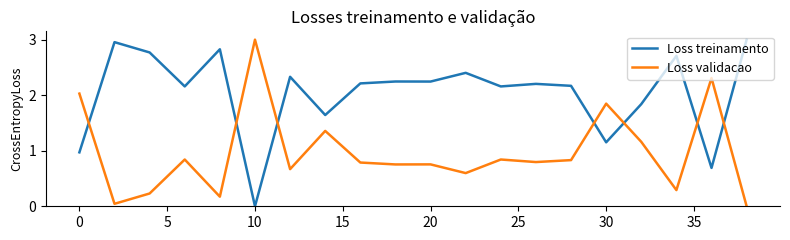

After their last crossing, which series has the higher values: Loss treinamento or Loss validacao?

Loss treinamento